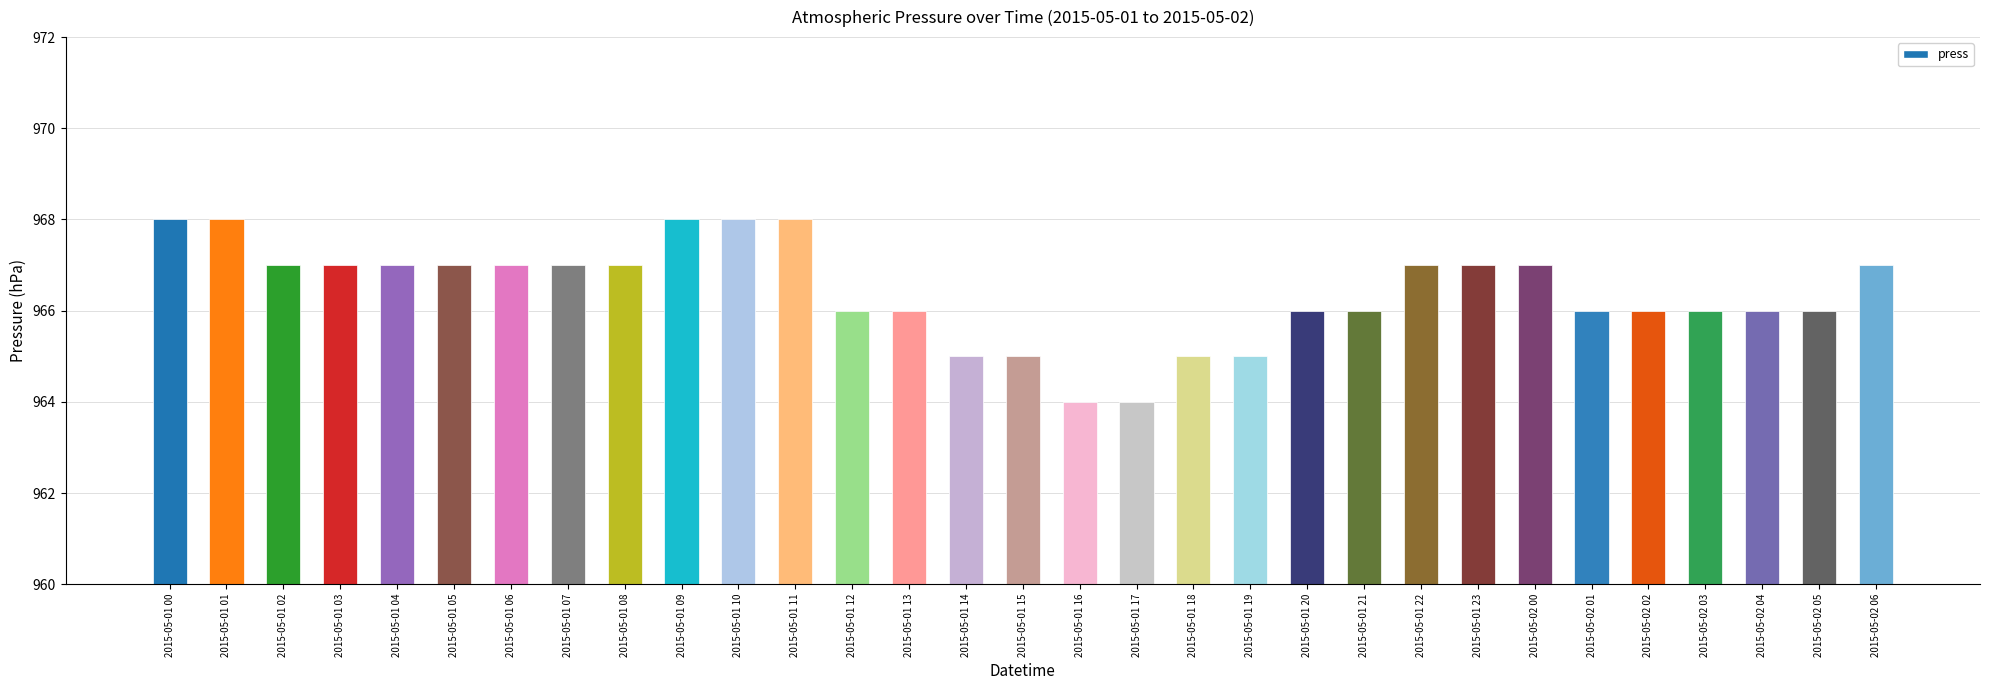

How many values are between 966 and 967?

20